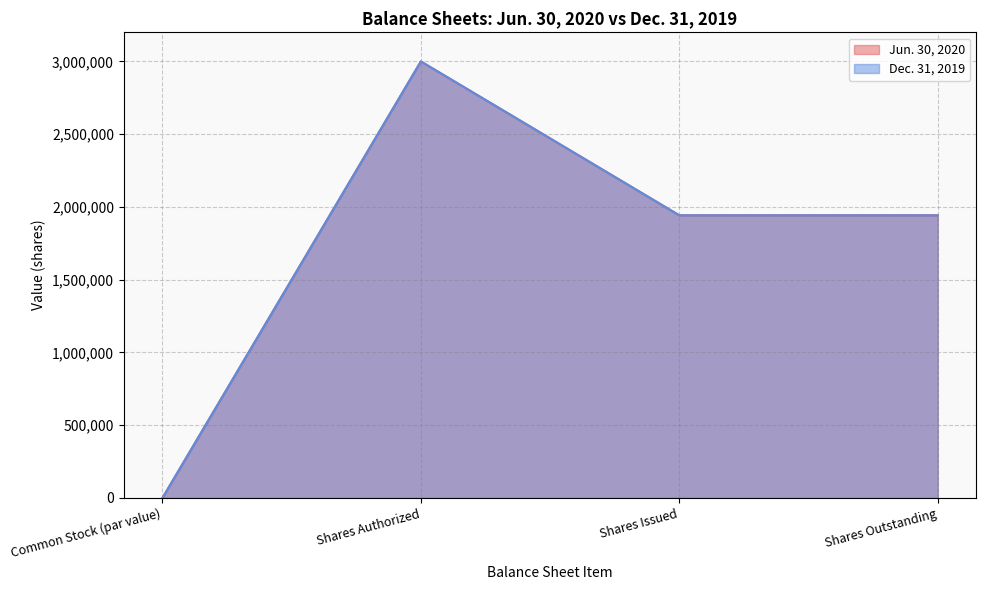

At which label does Jun. 30, 2020 first exceed 1942495?

Shares Authorized